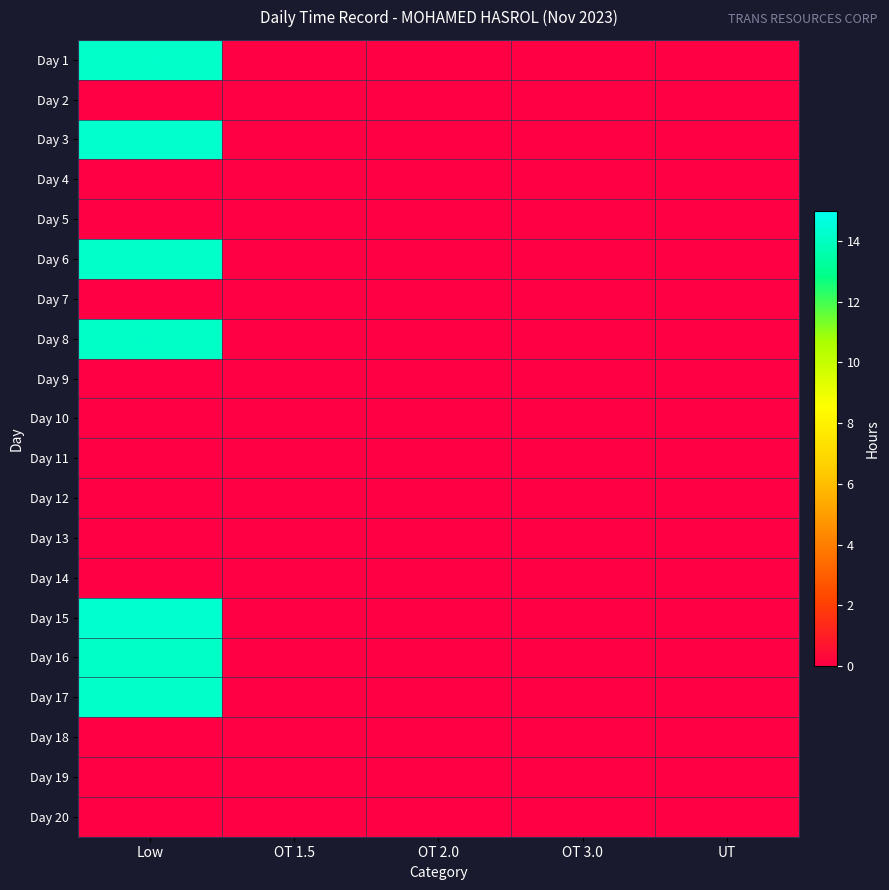

The value of Day 11 at OT 1.5 is 0.0. True or false?

True